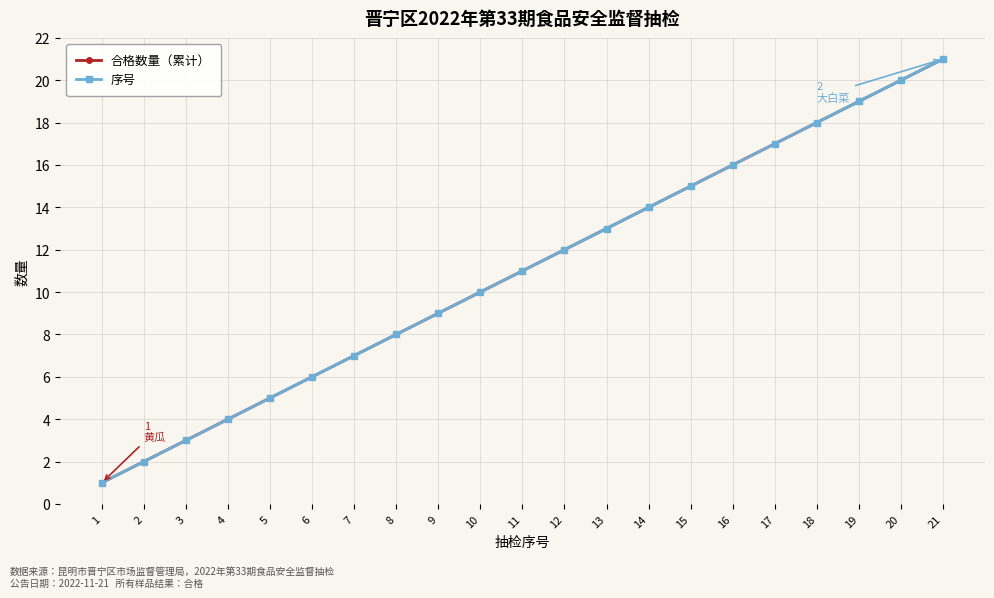

Is this an area chart (filled region under the line)?

No